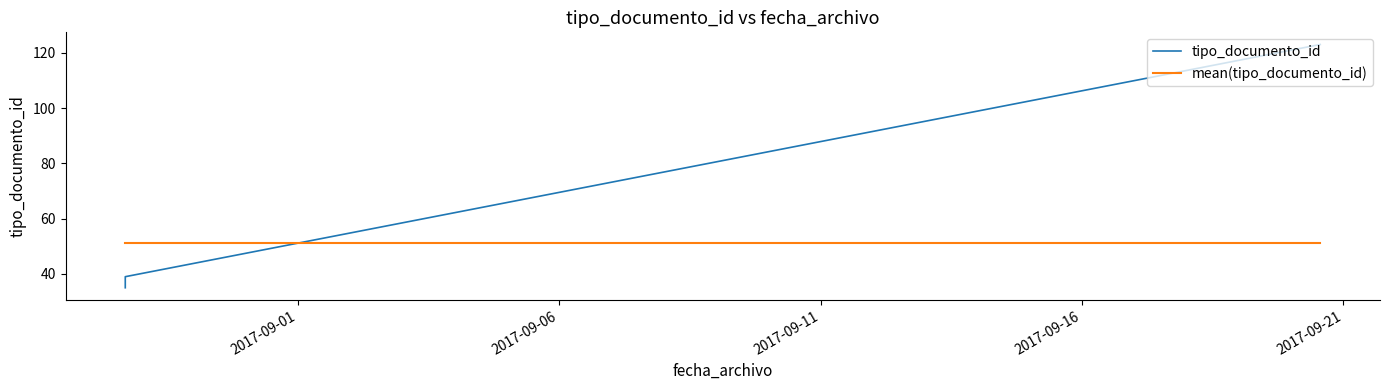

Does the chart have visible grid lines?

No